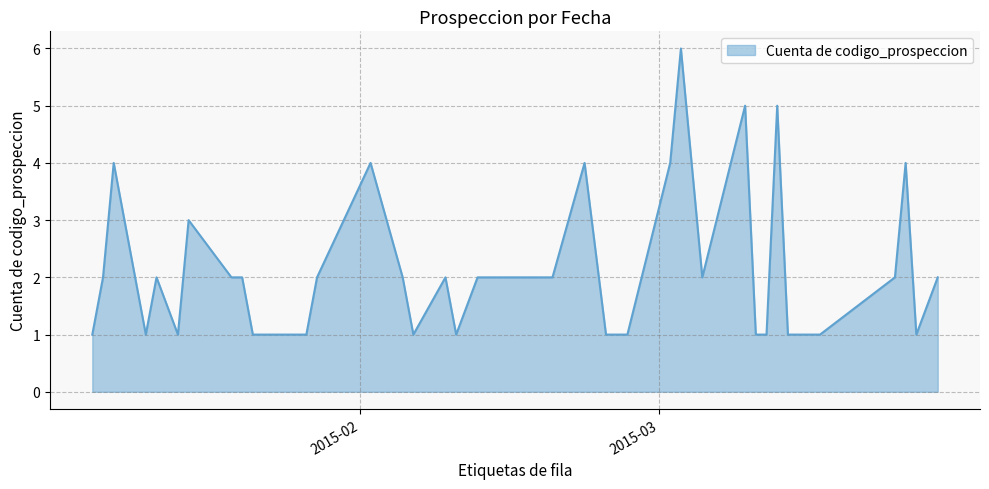

What is the maximum value shown in the chart?

6